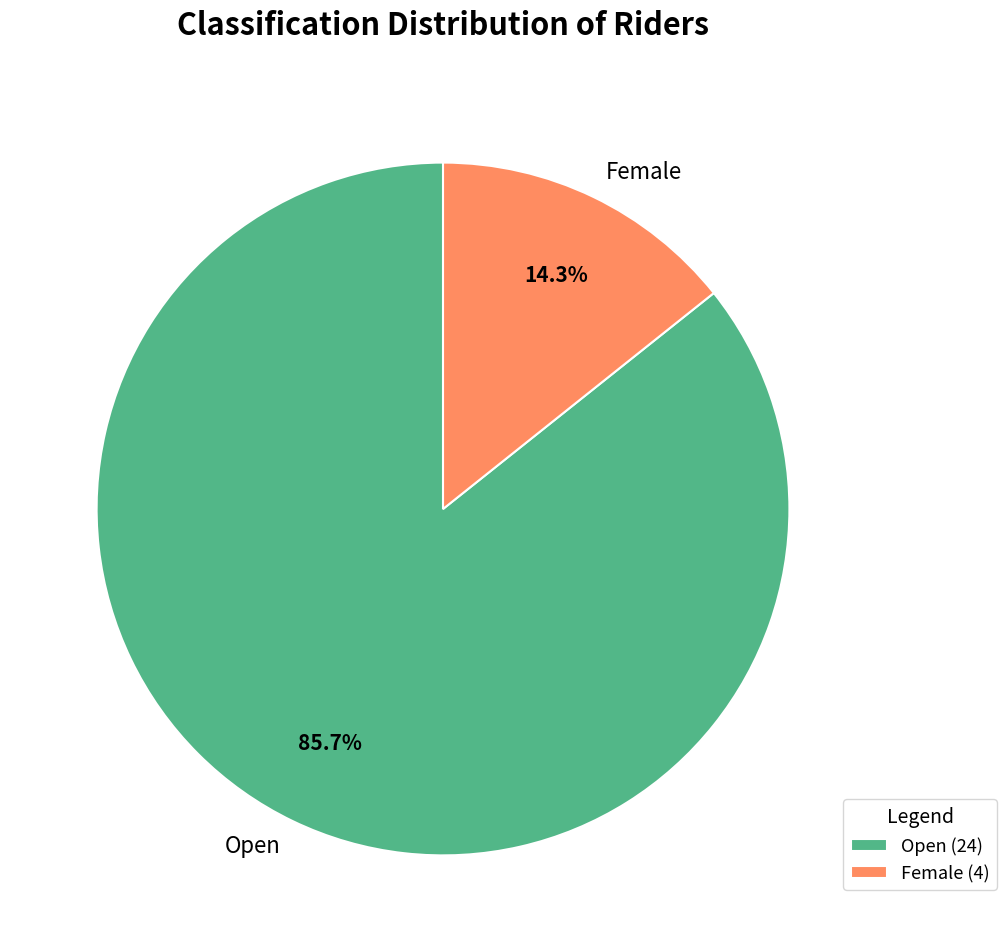

Does Female account for over 50% of the chart?

No